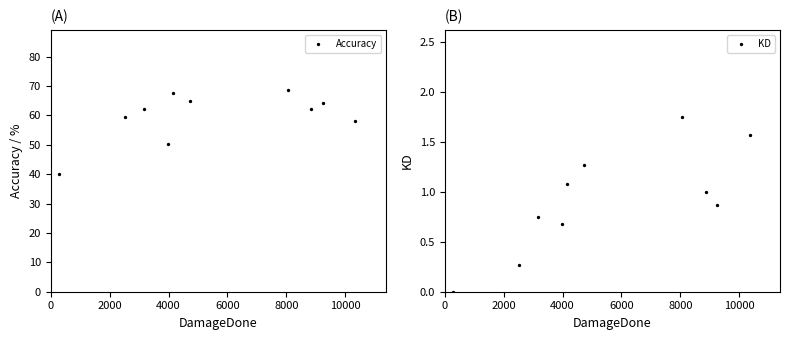

What are all the series names shown in the legend?

Accuracy, KD